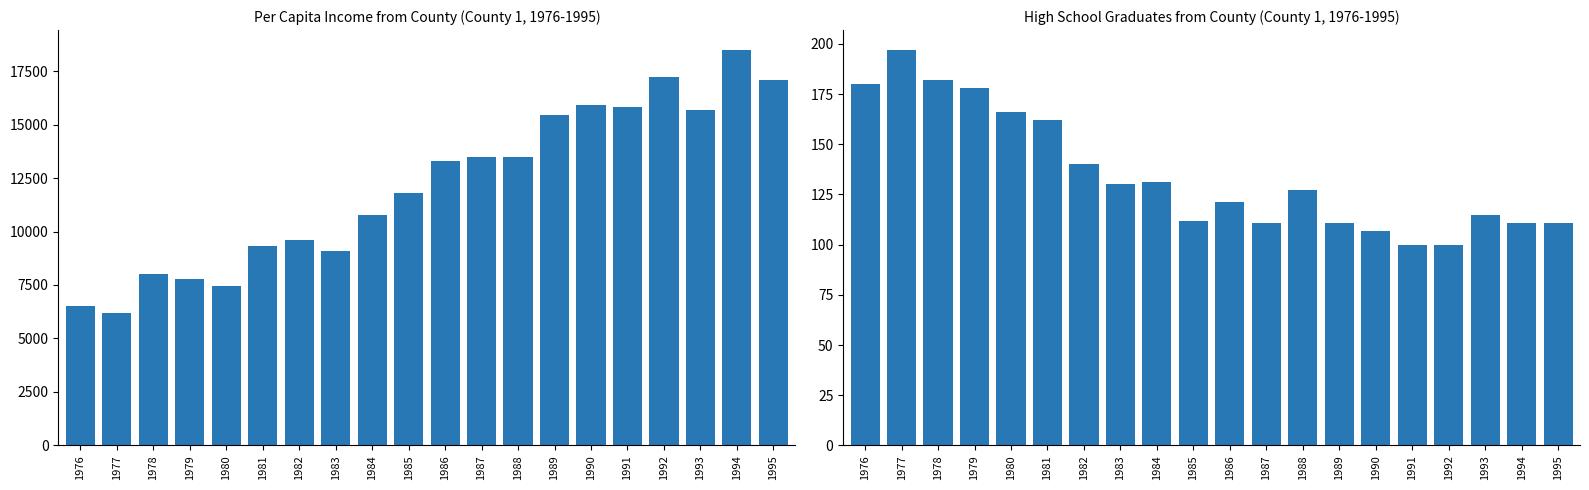

What is the value of the Per Capita Income from County bar at the 19th from the left?

18492